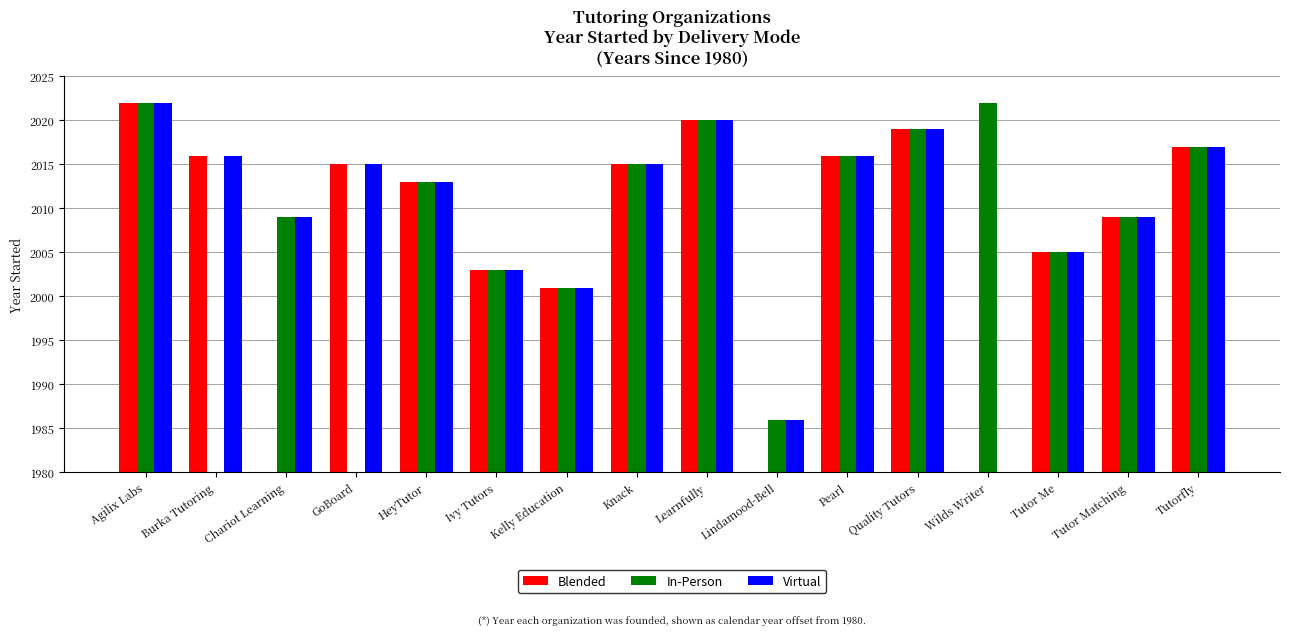

At which label does In-Person first exceed 33?

Agilix Labs